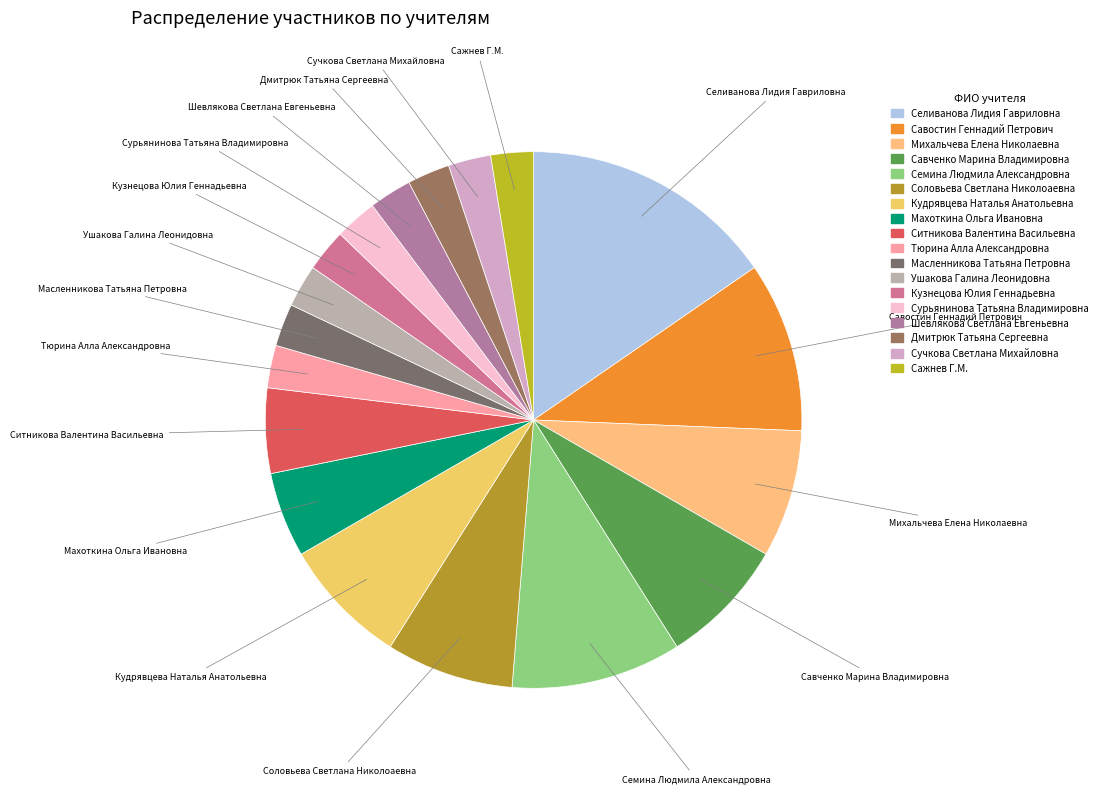

True or false: Семина Людмила Александровна accounts for 20% of the total.

False